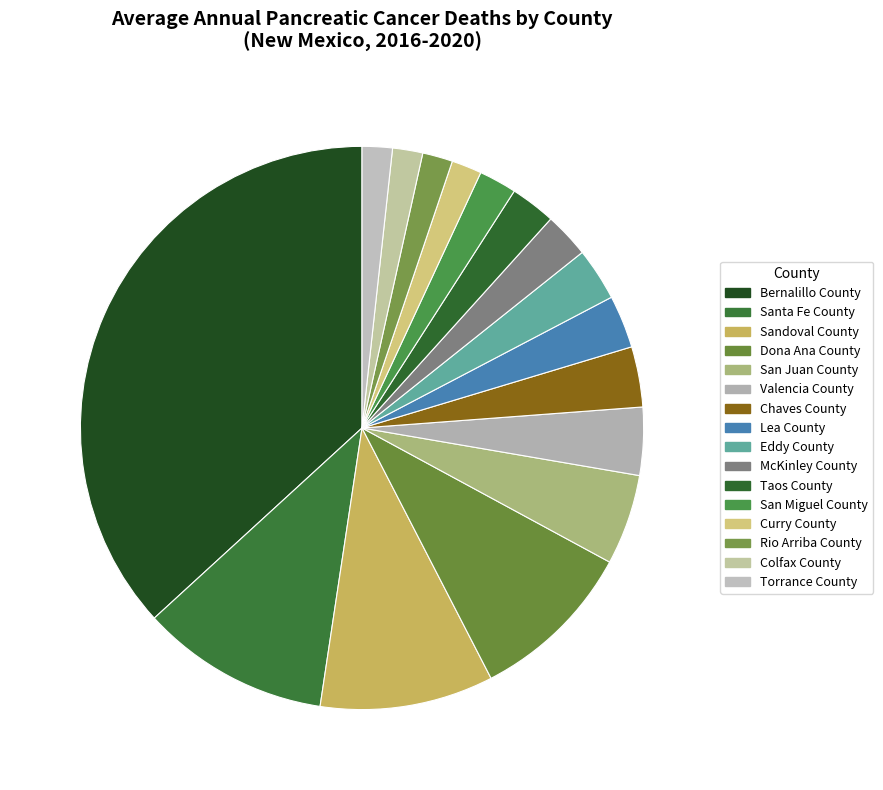

How many slices are in this pie chart?

16